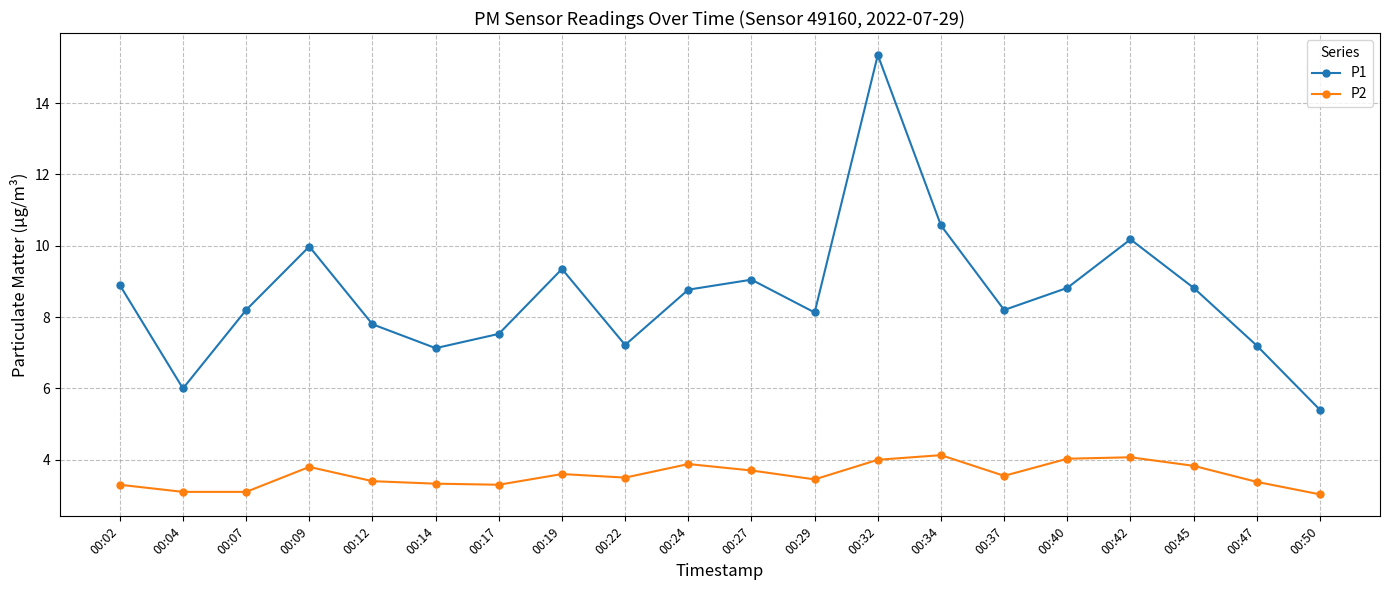

What is the lowest value of the P2 series?

3.0